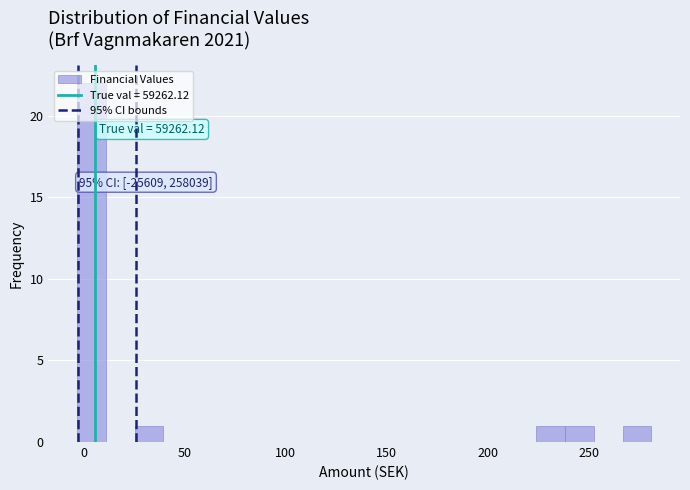

Read against the x-axis, roughly where is the centre of the tallest bar?

5